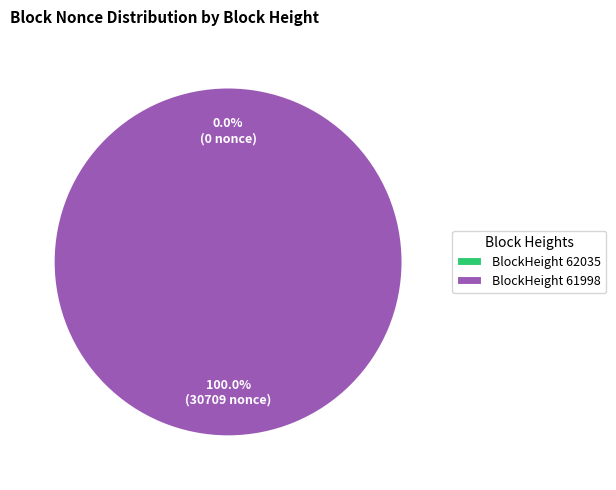

Which slice is the largest?

BlockHeight 61998